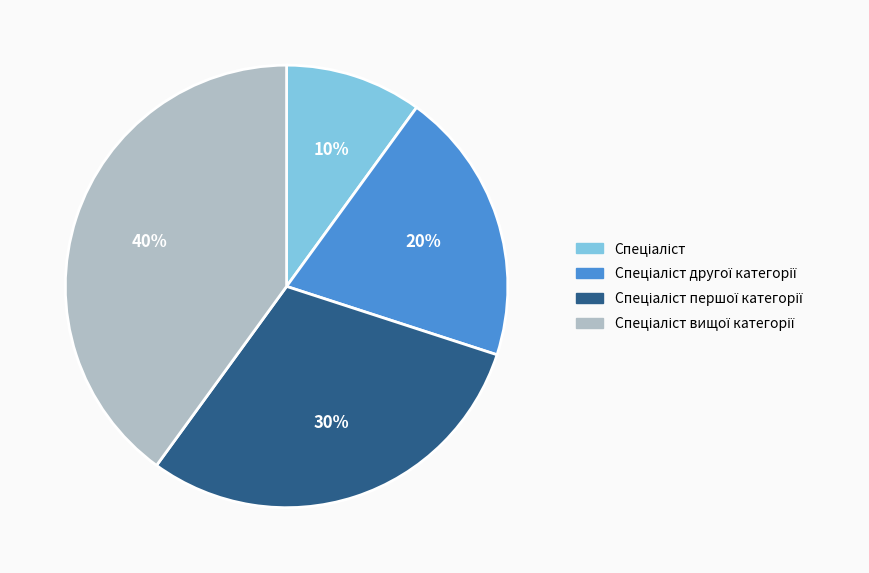

To the nearest percent, what is the difference between the largest and smallest slice percentages?

30%